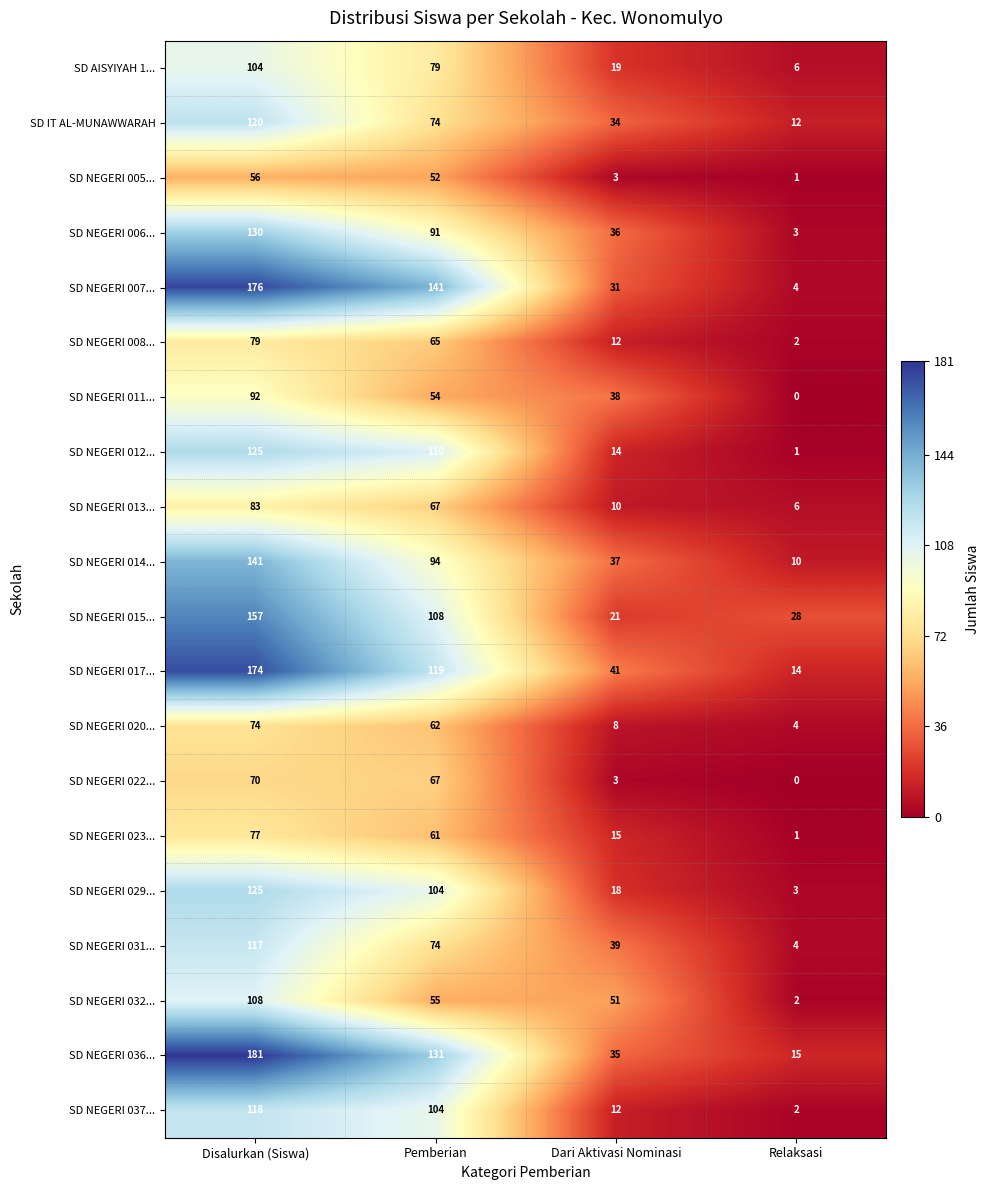

How many SD AISYIYAH 1... values are between 19 and 104?

3